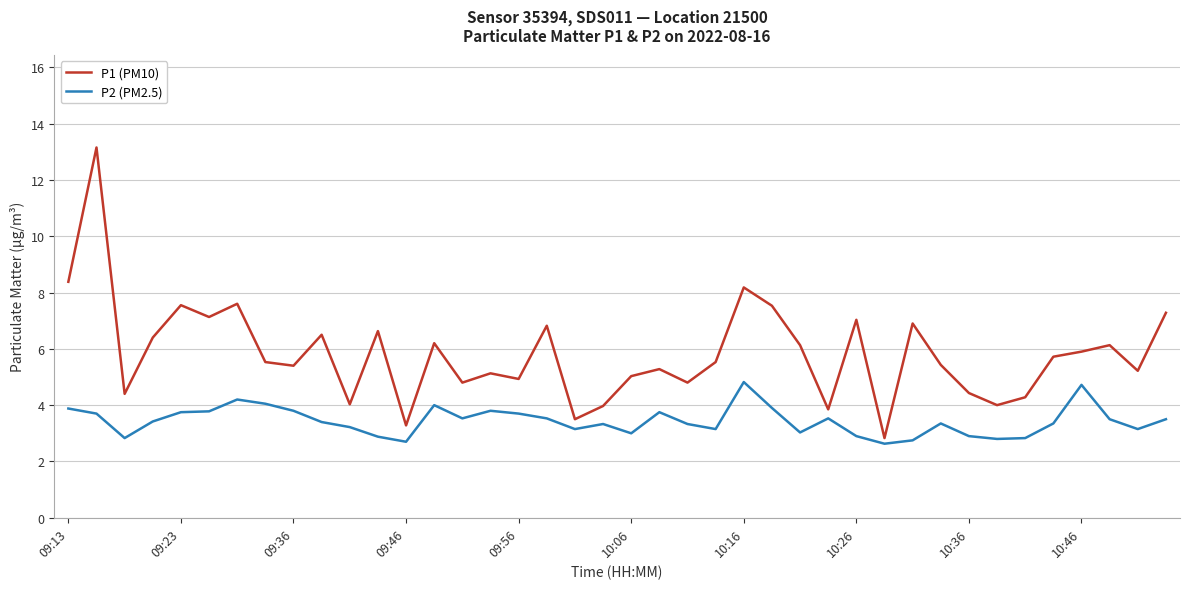

Which series has the largest total across all categories?

P1 (PM10)